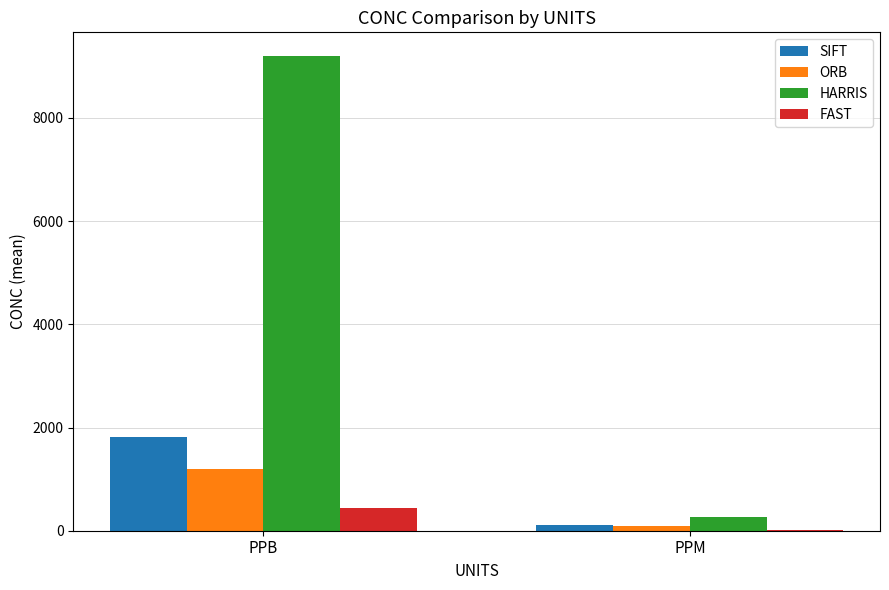

At which category is the sum across all series the highest?

PPB